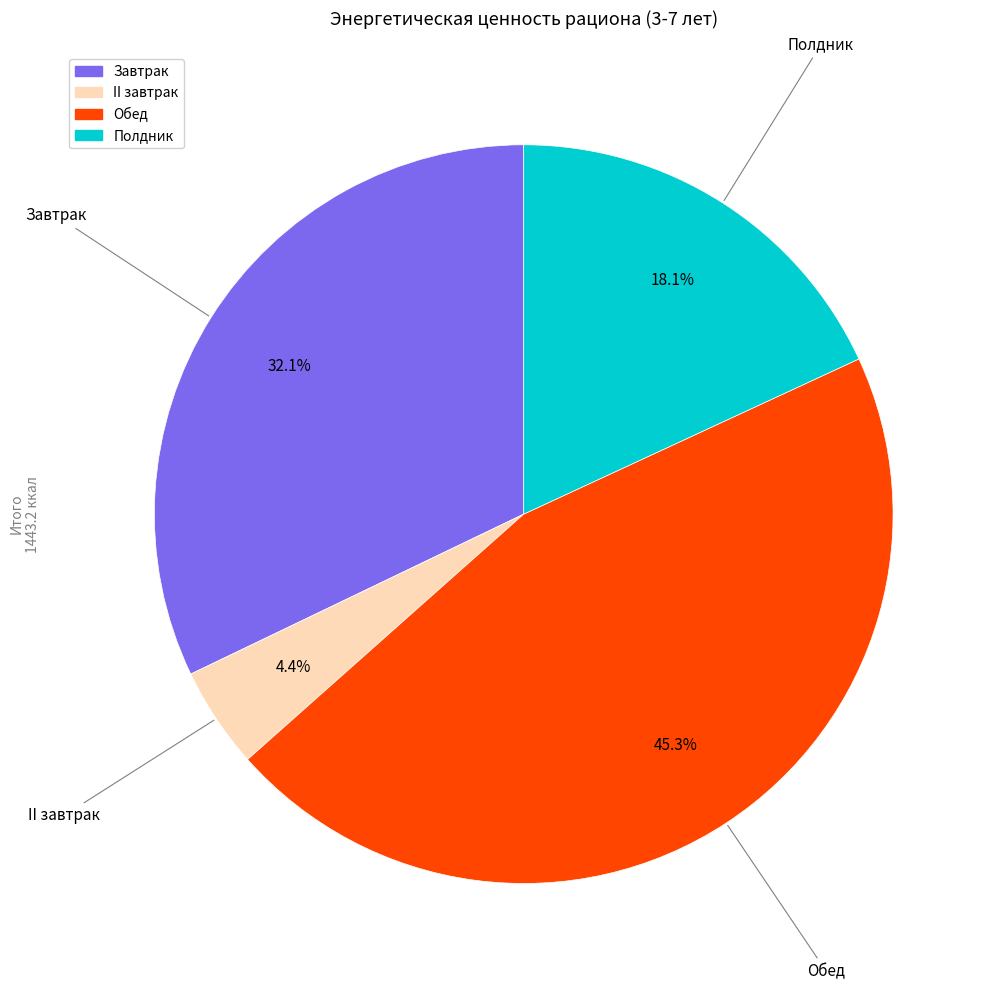

Is there any slice that represents more than half of the pie?

No